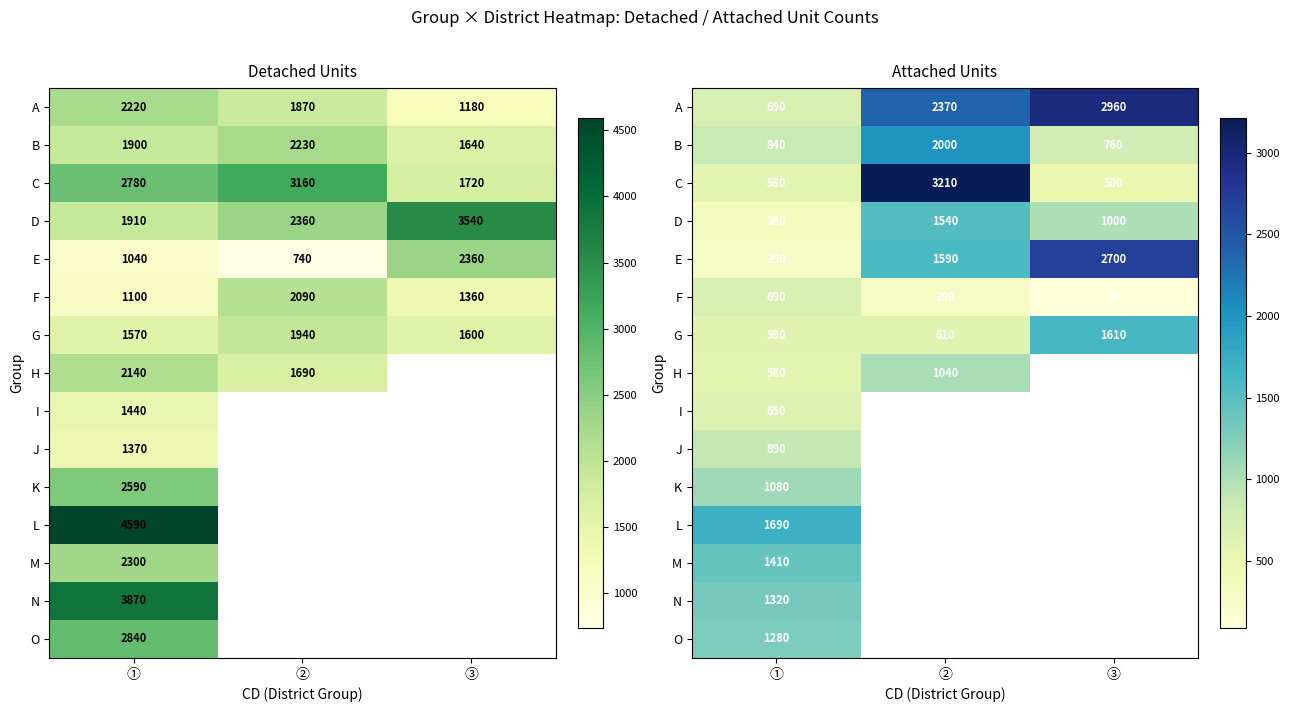

Which label corresponds to the smallest value in the chart?

③